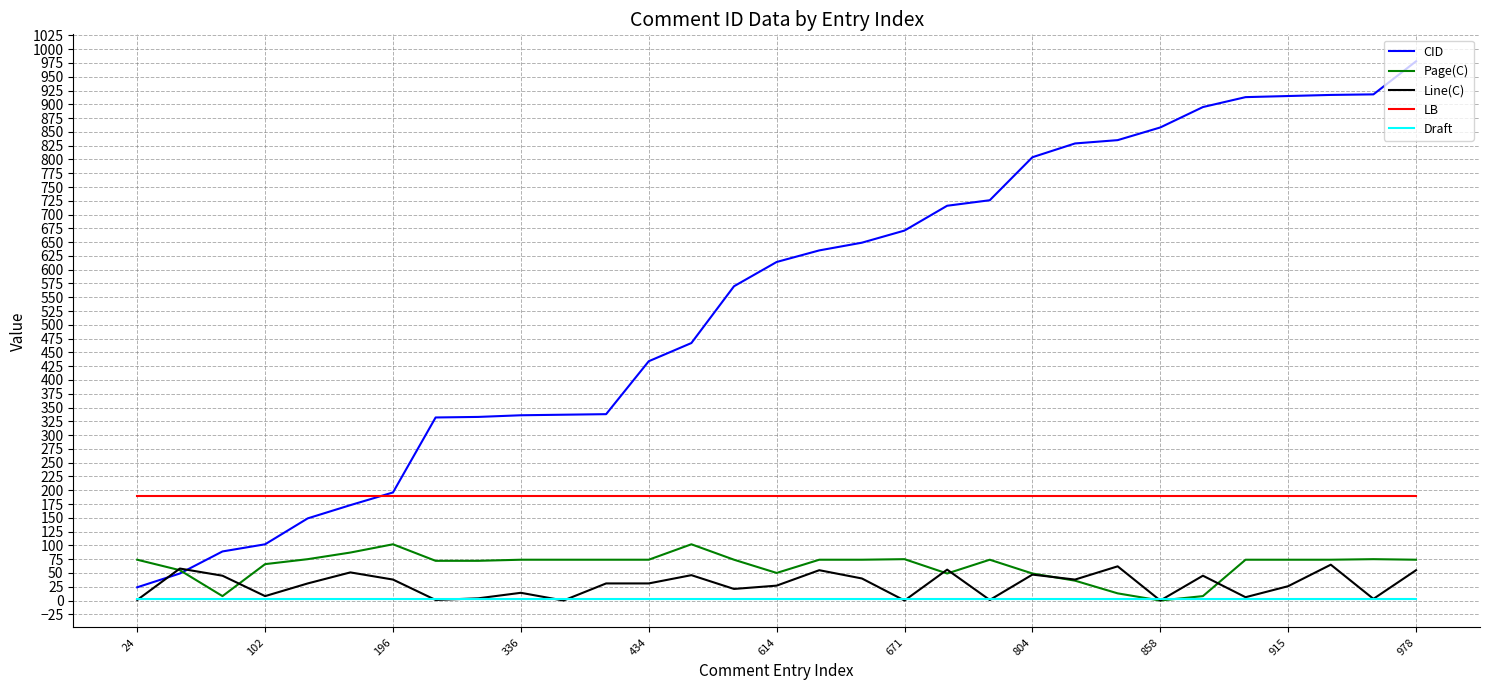

Which series has the largest range (max minus min)?

CID